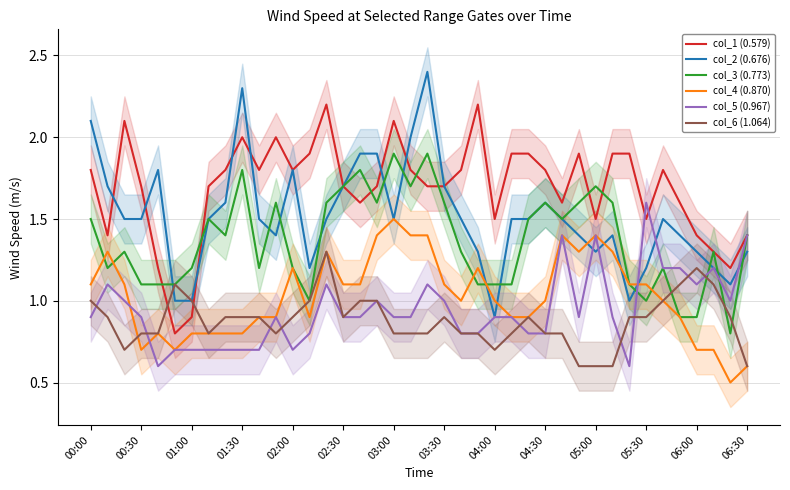

The col_3 (0.773) series shows 0.9 at 06:00. True or false?

True